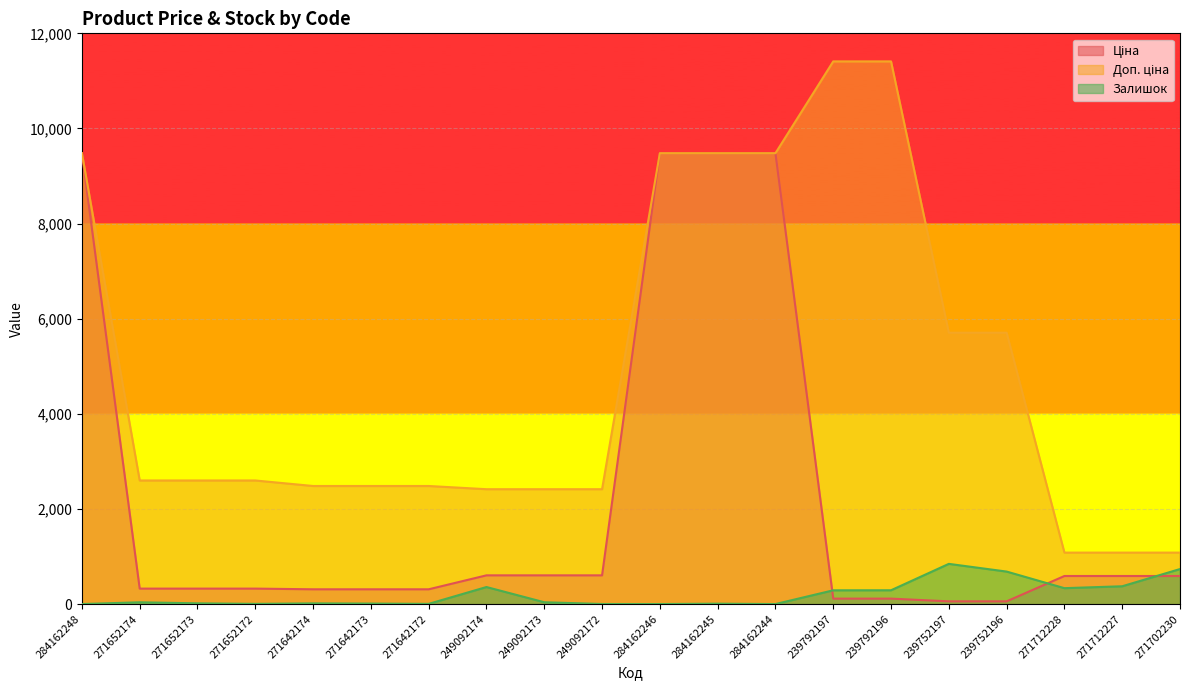

How many values in the Залишок series are below 37?

10